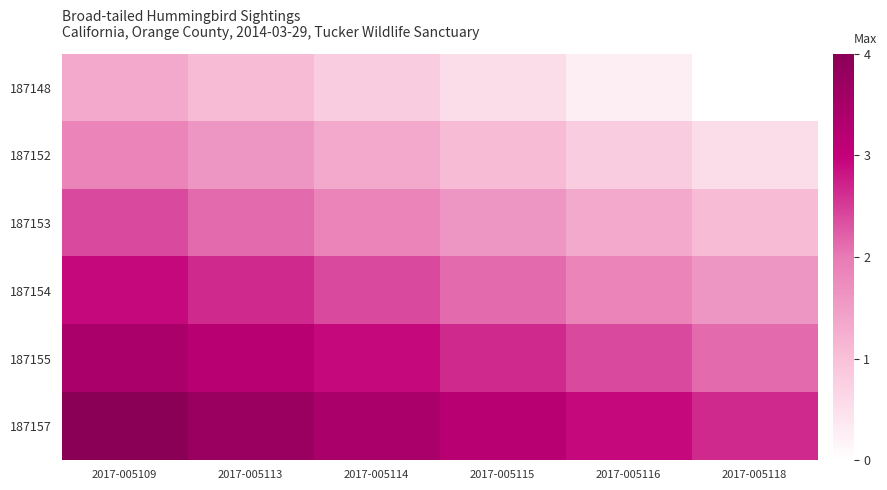

Reading right to left, what are all the values shown in this chart?

187148: 2017-005118=0.0	2017-005116=0.3	2017-005115=0.5	2017-005114=0.8	2017-005113=1.1	2017-005109=1.3
187152: 2017-005118=0.5	2017-005116=0.8	2017-005115=1.1	2017-005114=1.3	2017-005113=1.6	2017-005109=1.9
187153: 2017-005118=1.1	2017-005116=1.3	2017-005115=1.6	2017-005114=1.9	2017-005113=2.1	2017-005109=2.4
187154: 2017-005118=1.6	2017-005116=1.9	2017-005115=2.1	2017-005114=2.4	2017-005113=2.7	2017-005109=2.9
187155: 2017-005118=2.1	2017-005116=2.4	2017-005115=2.7	2017-005114=2.9	2017-005113=3.2	2017-005109=3.5
187157: 2017-005118=2.7	2017-005116=2.9	2017-005115=3.2	2017-005114=3.5	2017-005113=3.7	2017-005109=4.0